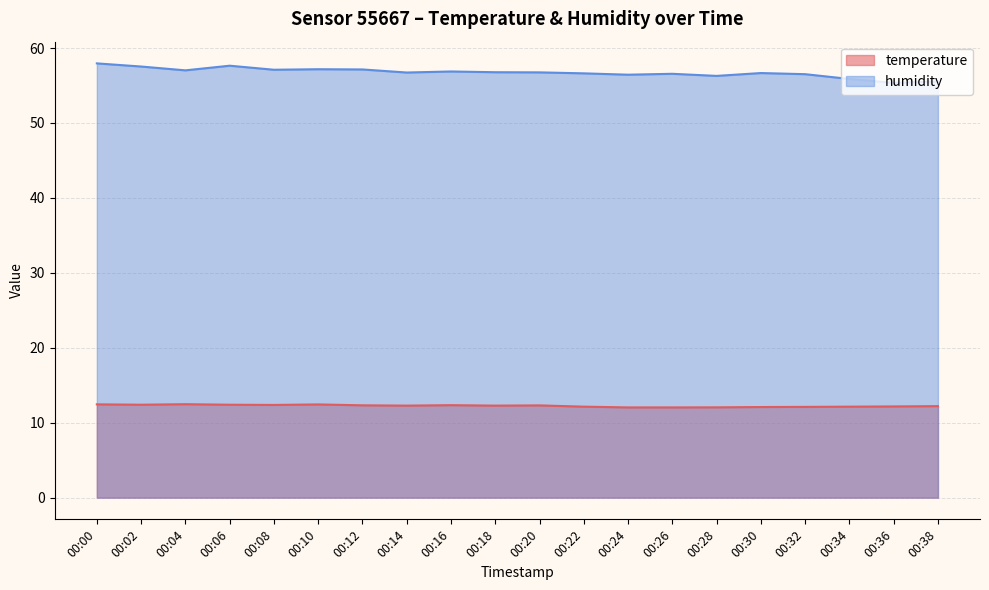

Read the temperature value at 00:30.

12.1